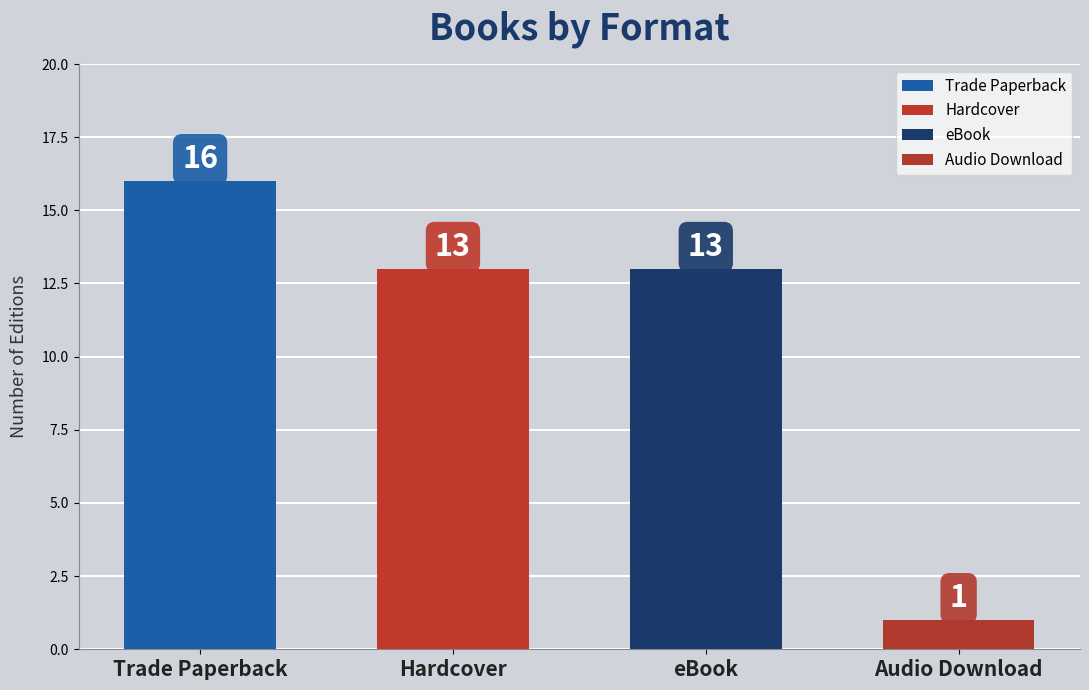

Between Hardcover and eBook, which is larger?

eBook